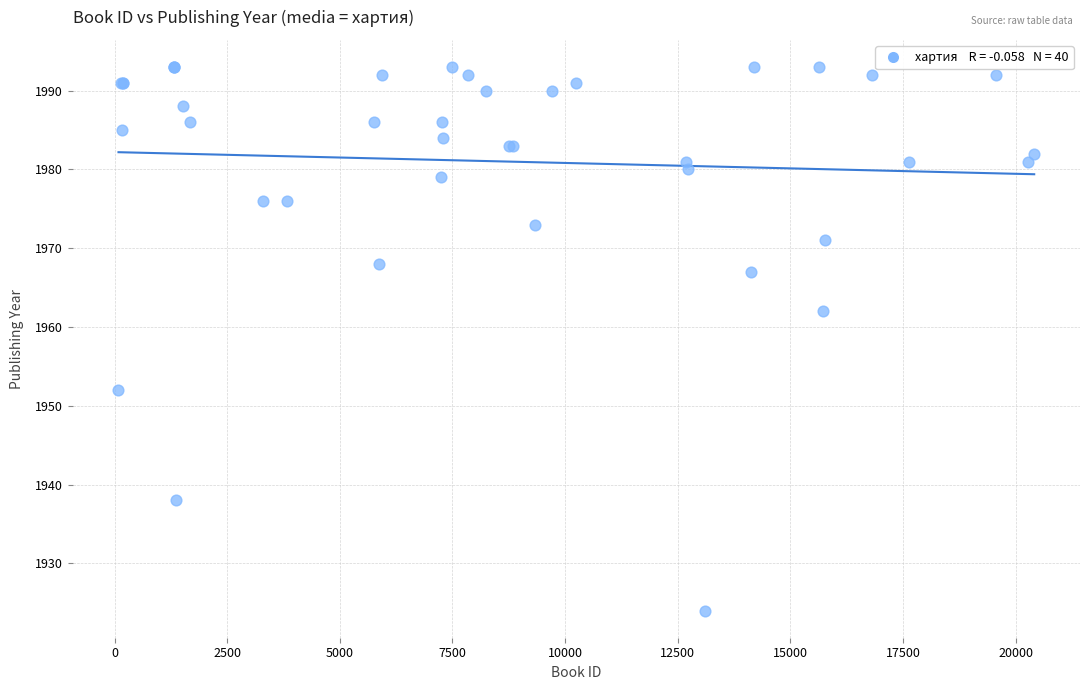

What Y value in the scatter plot is closest to 1958?

1962